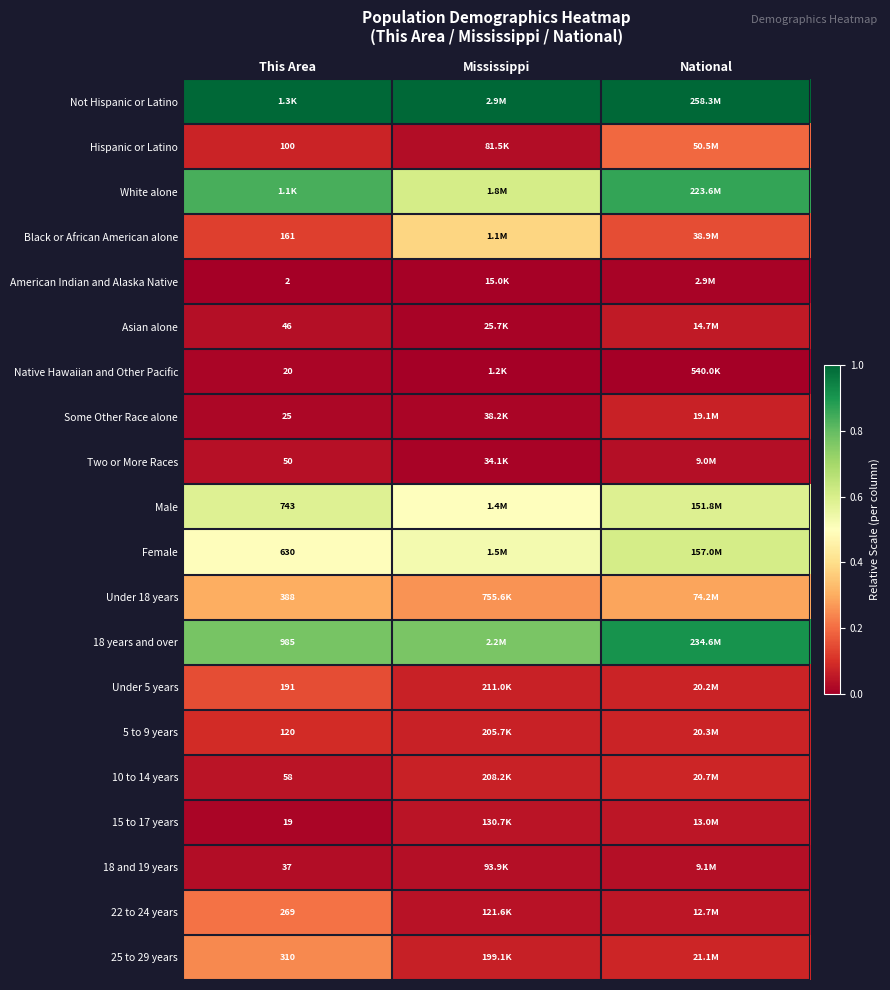

Between National and This Area, which is larger?

National